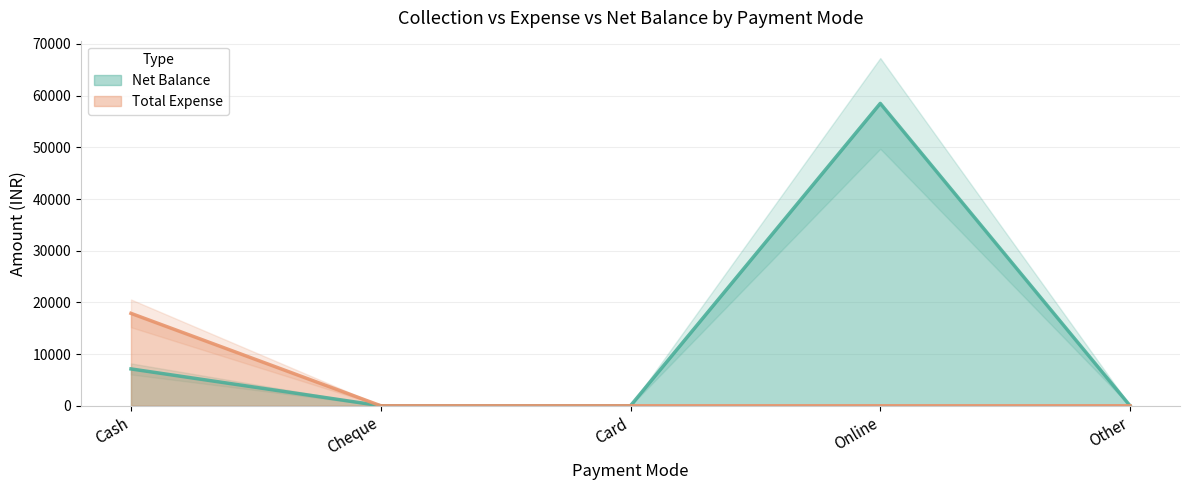

What is the difference between the maximum and minimum values in the Net Balance series?

58500